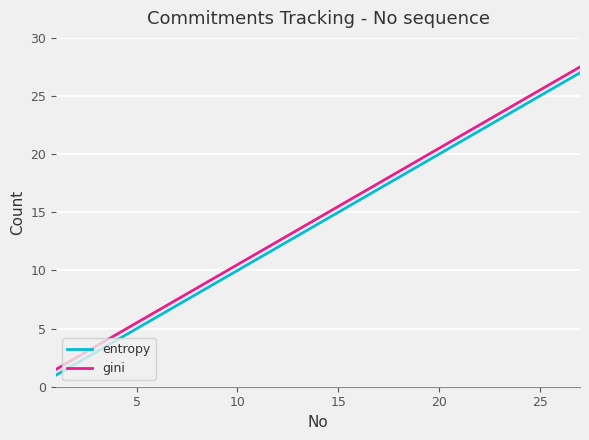

True or false: gini and entropy intersect in this chart.

False